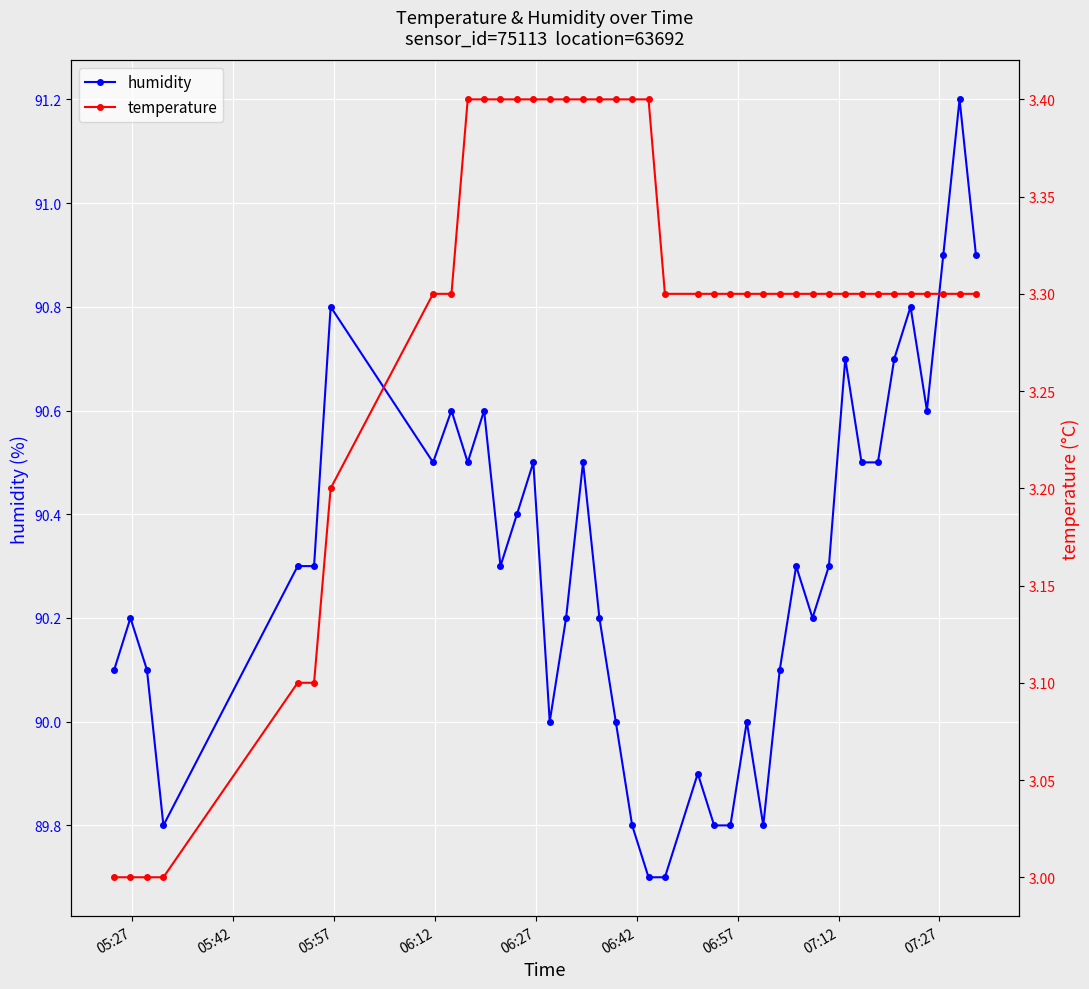

What is the lowest value of the humidity series?

89.7